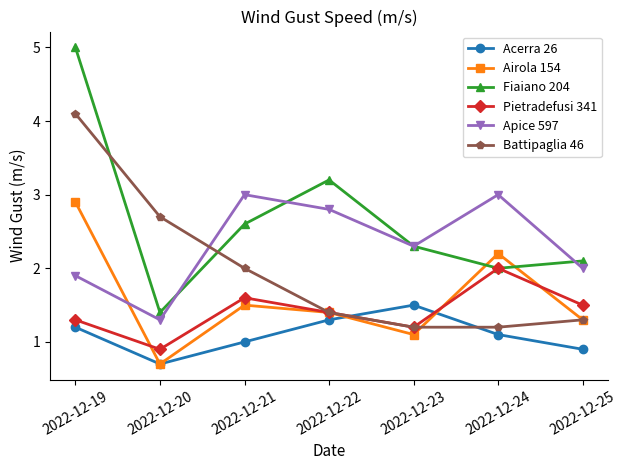

What is the difference between the highest and lowest values at 2022-12-22?

1.9